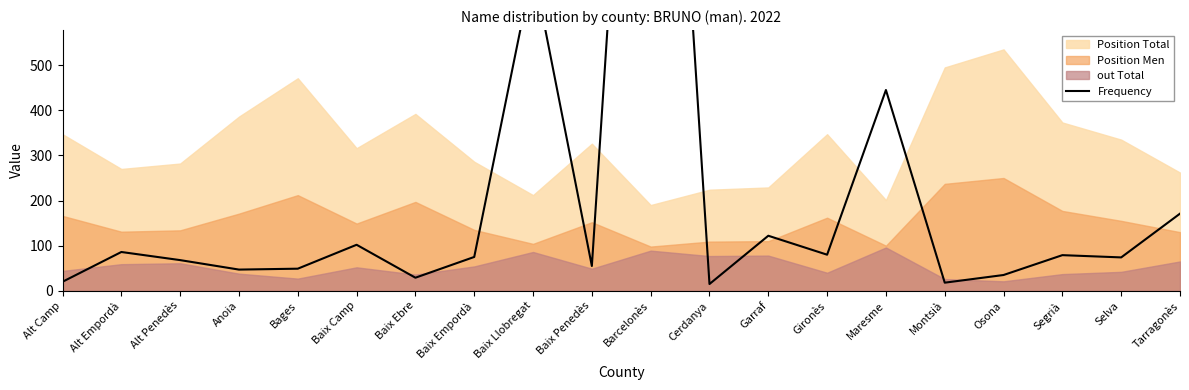

What is the difference between the maximum and minimum values?

2023